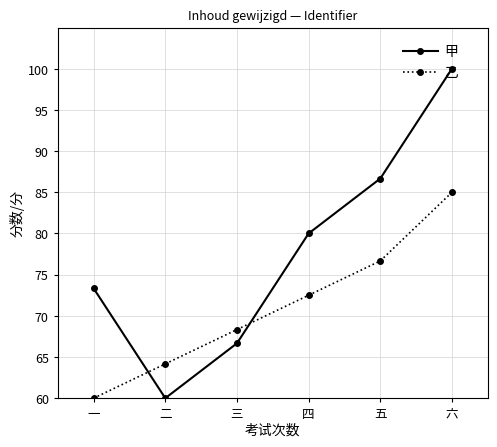

What is the difference between the maximum and second lowest values in the 乙 series?

20.8